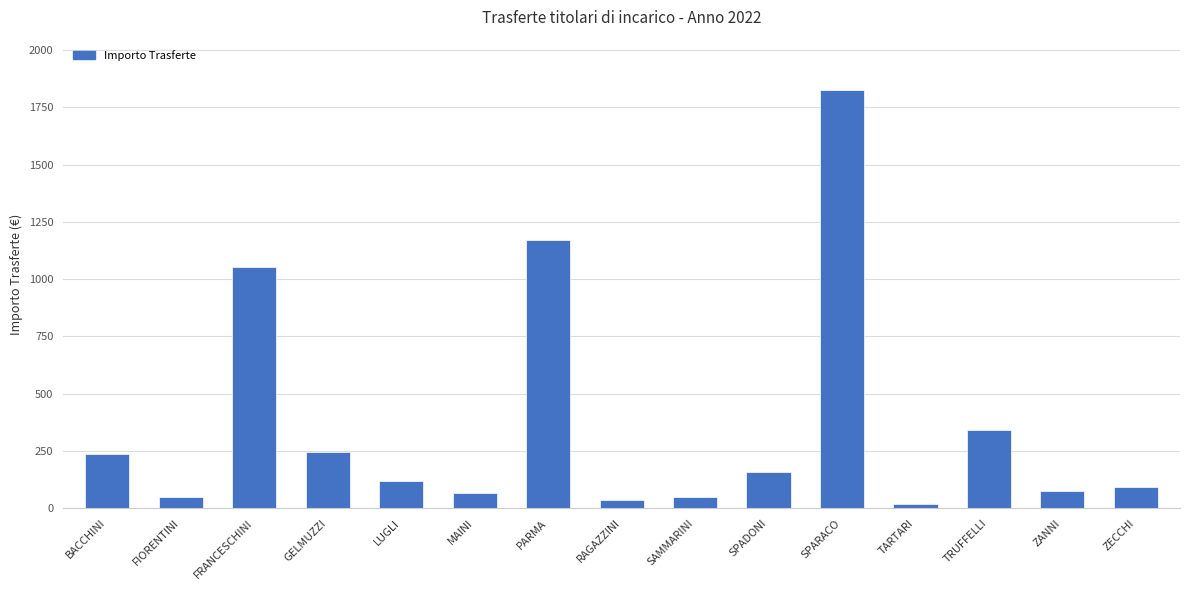

How many distinct data groups are displayed?

1